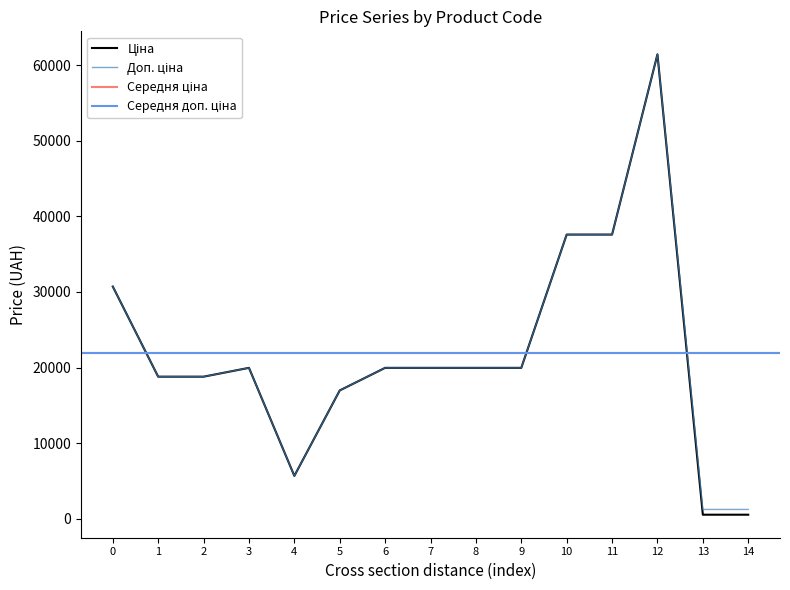

True or false: Доп. ціна and Ціна cross at least once.

False